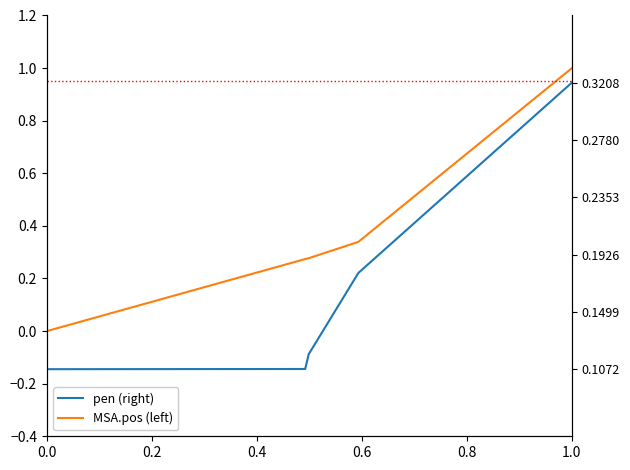

What is the label of the 2nd point from the right?

0.8